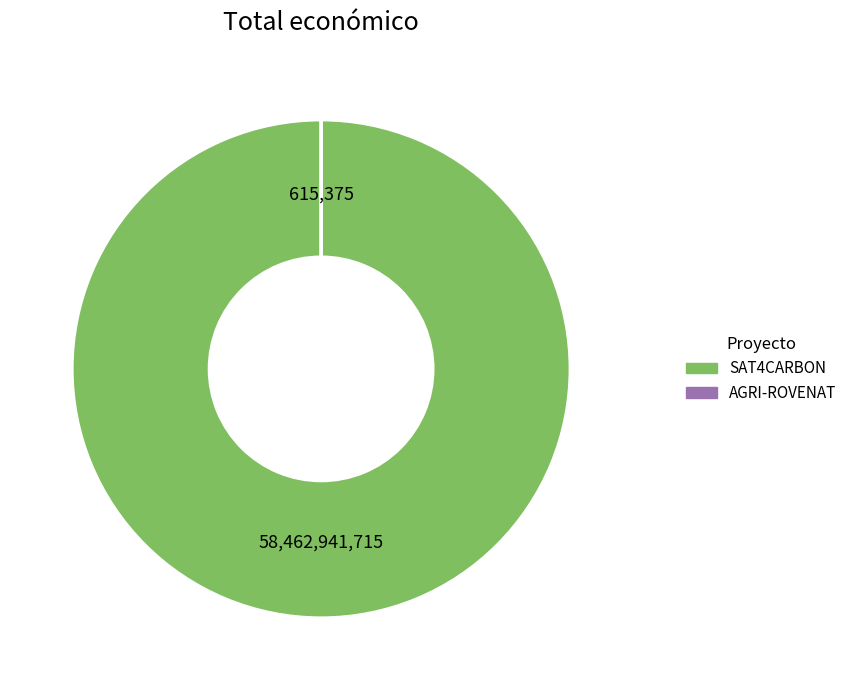

Which category has the biggest portion of the pie?

SAT4CARBON